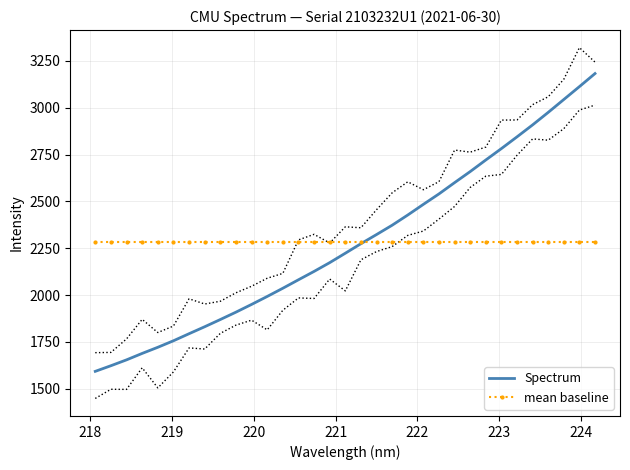

What is the sum of all mean baseline values?

75279.6